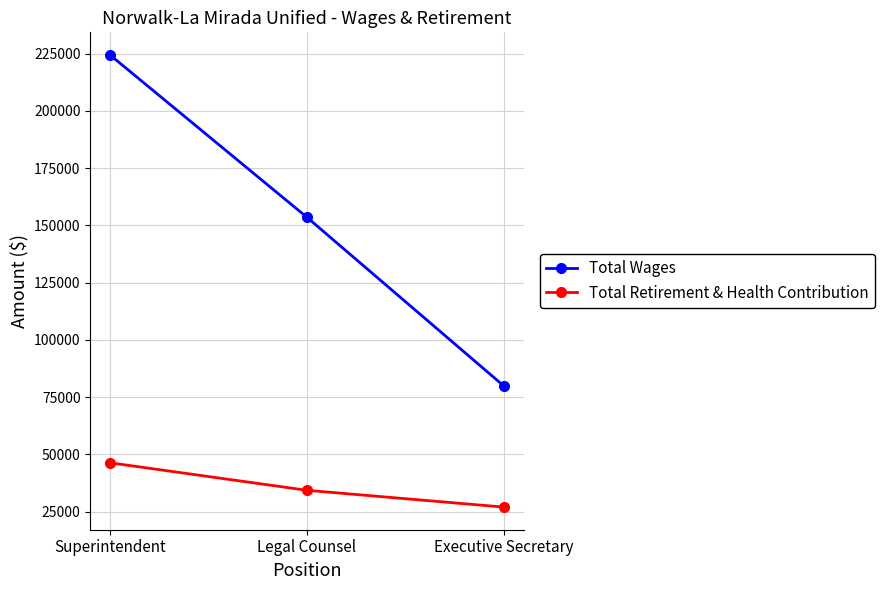

At which category is the sum across all series the highest?

Superintendent